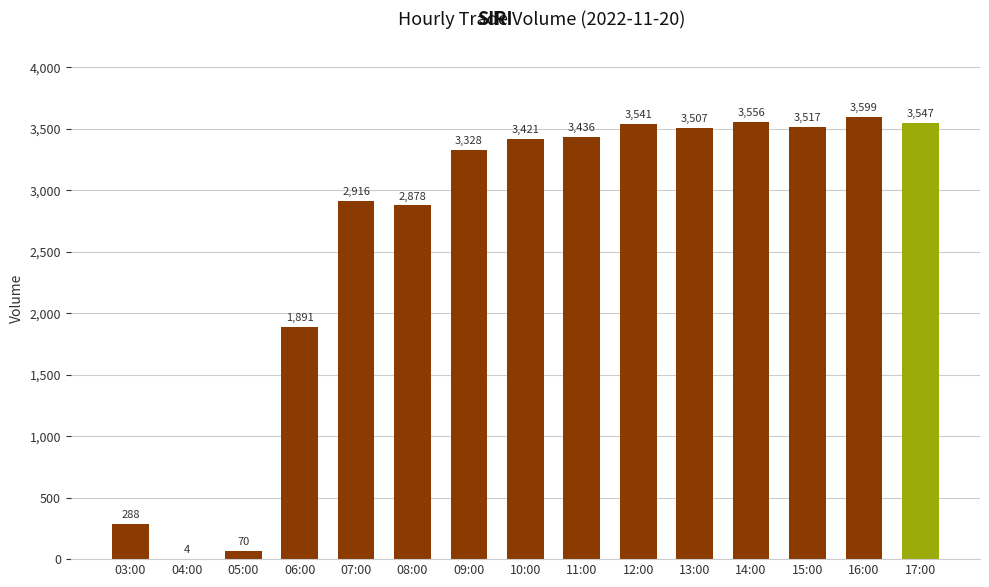

What is the change in value from 03:00 to 07:00?

+2628